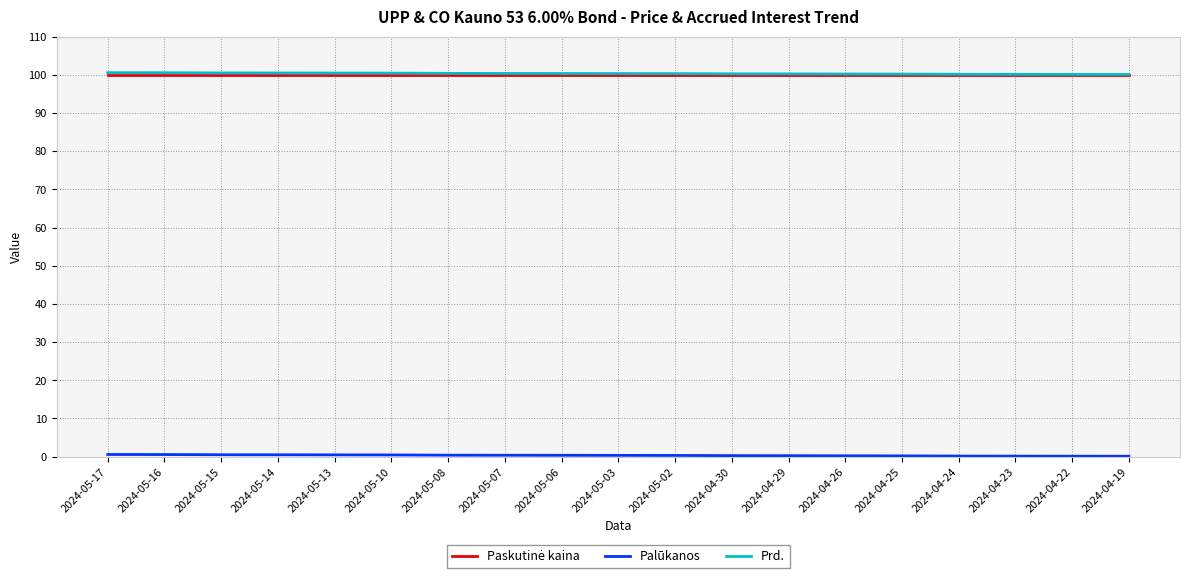

What is the greatest value displayed?

100.6